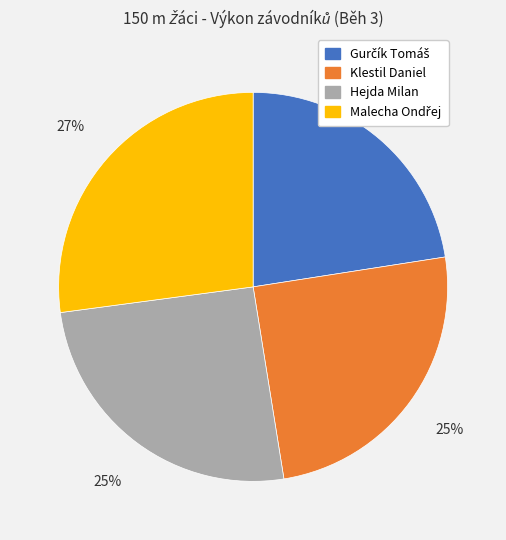

True or false: Hejda Milan accounts for 25% of the total.

True